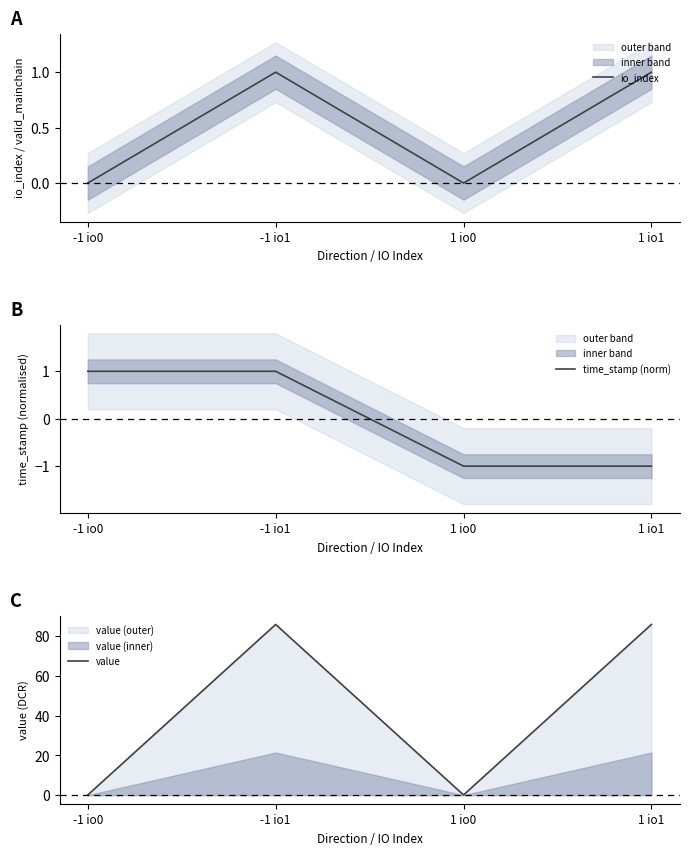

List the labels in order of time_stamp (norm) value, largest first.

-1 io0, -1 io1, 1 io0, 1 io1